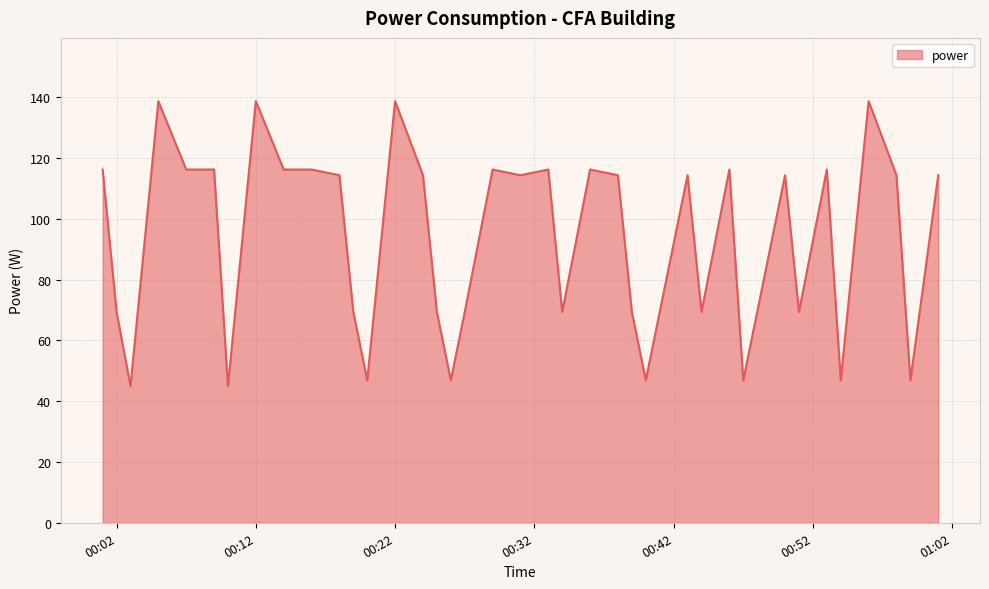

What is the maximum value shown in the chart?

138.8